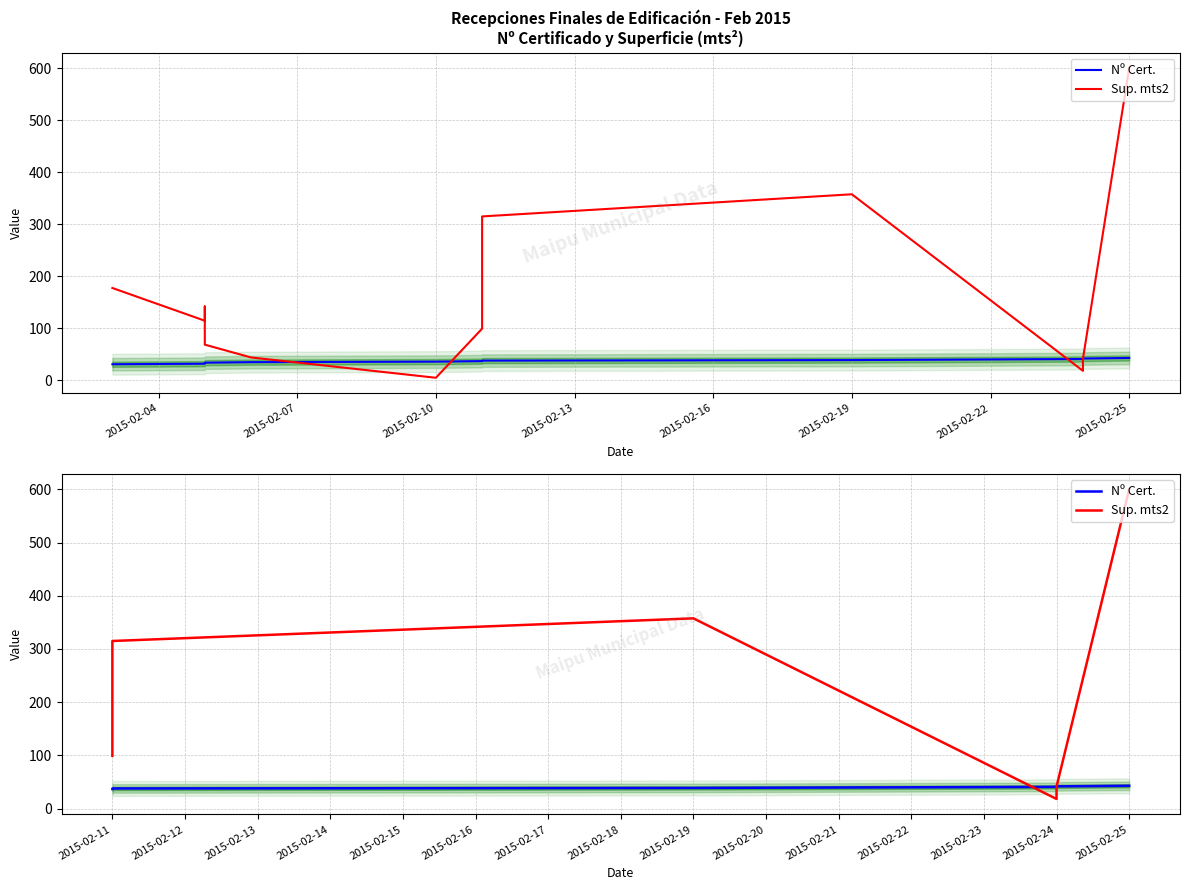

What is the difference between the second highest and minimum values in the Sup. mts2 series?

339.3